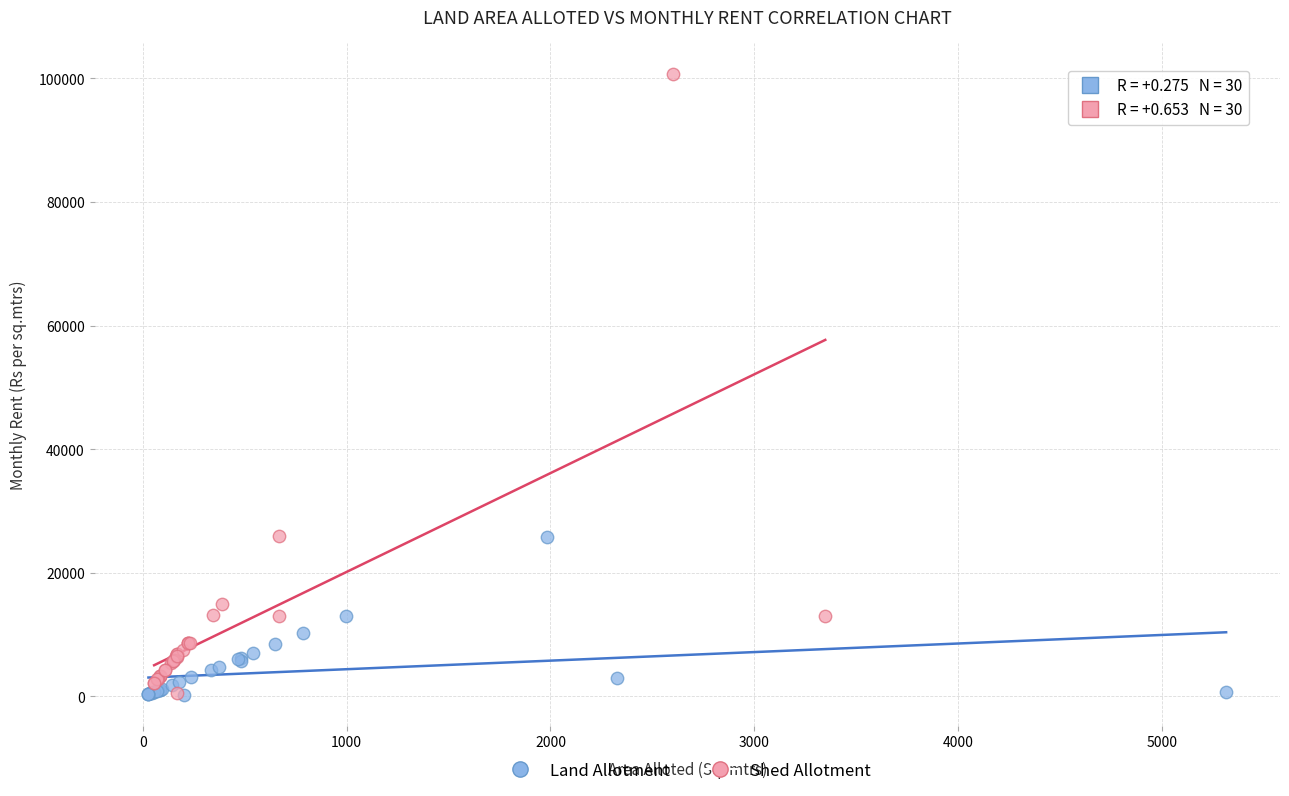

Which series reaches the maximum Y coordinate?

Shed Allotment